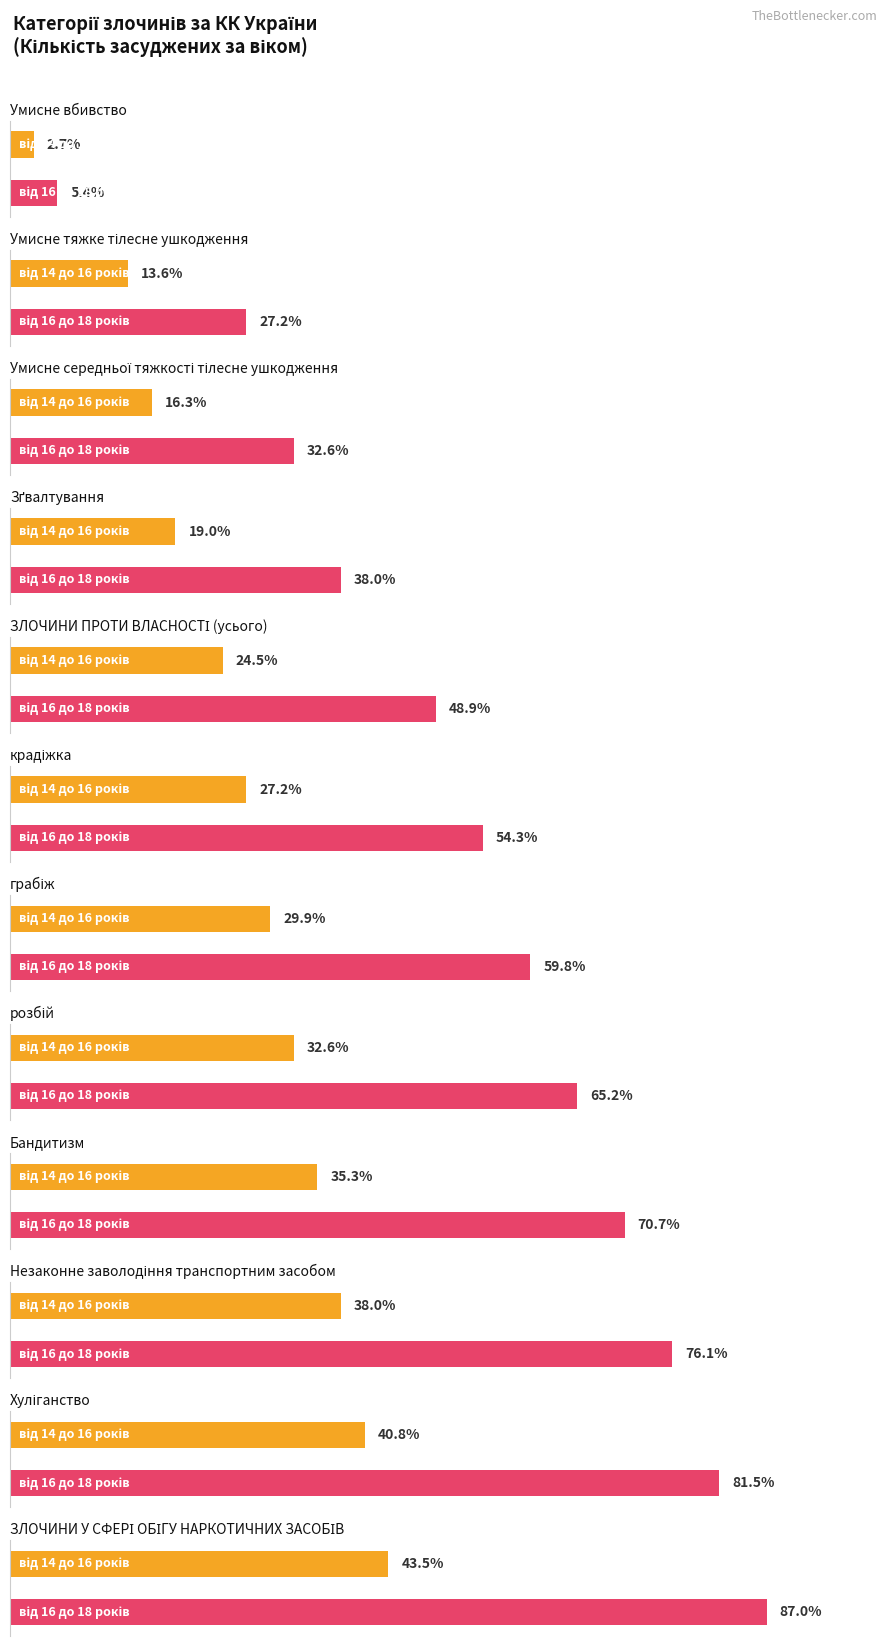

Which series has the largest range (max minus min)?

від 16 до 18 років